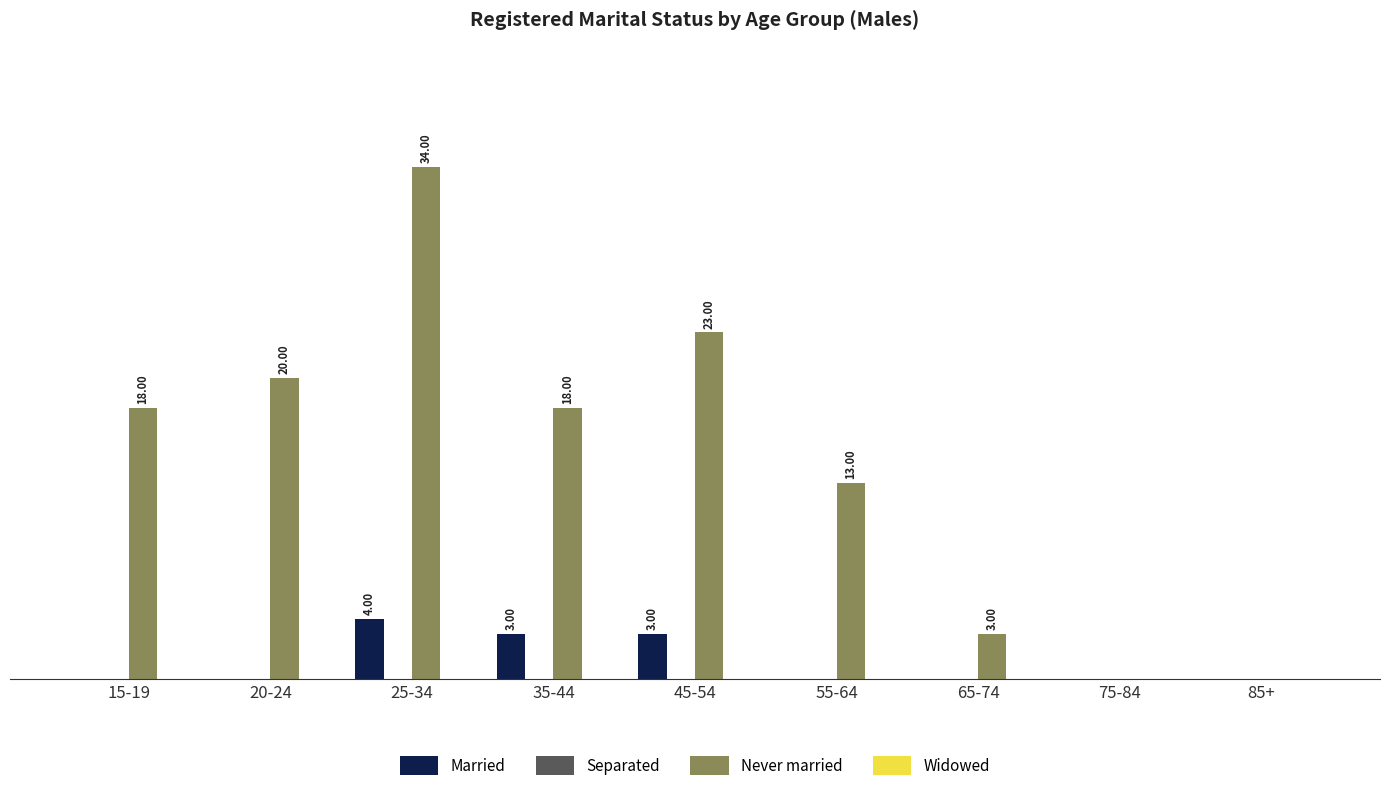

Is the value of Married at 45-54 greater than the value of Never married at 45-54?

No